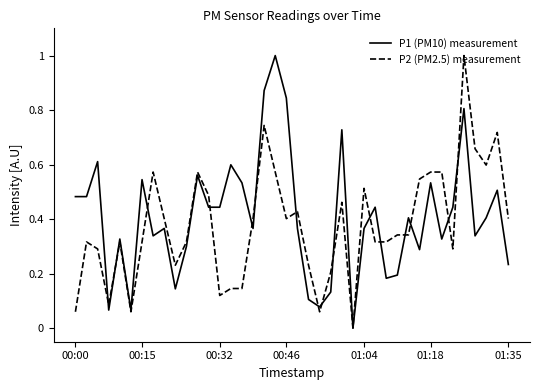

What is the maximum value shown in the chart?

1.0